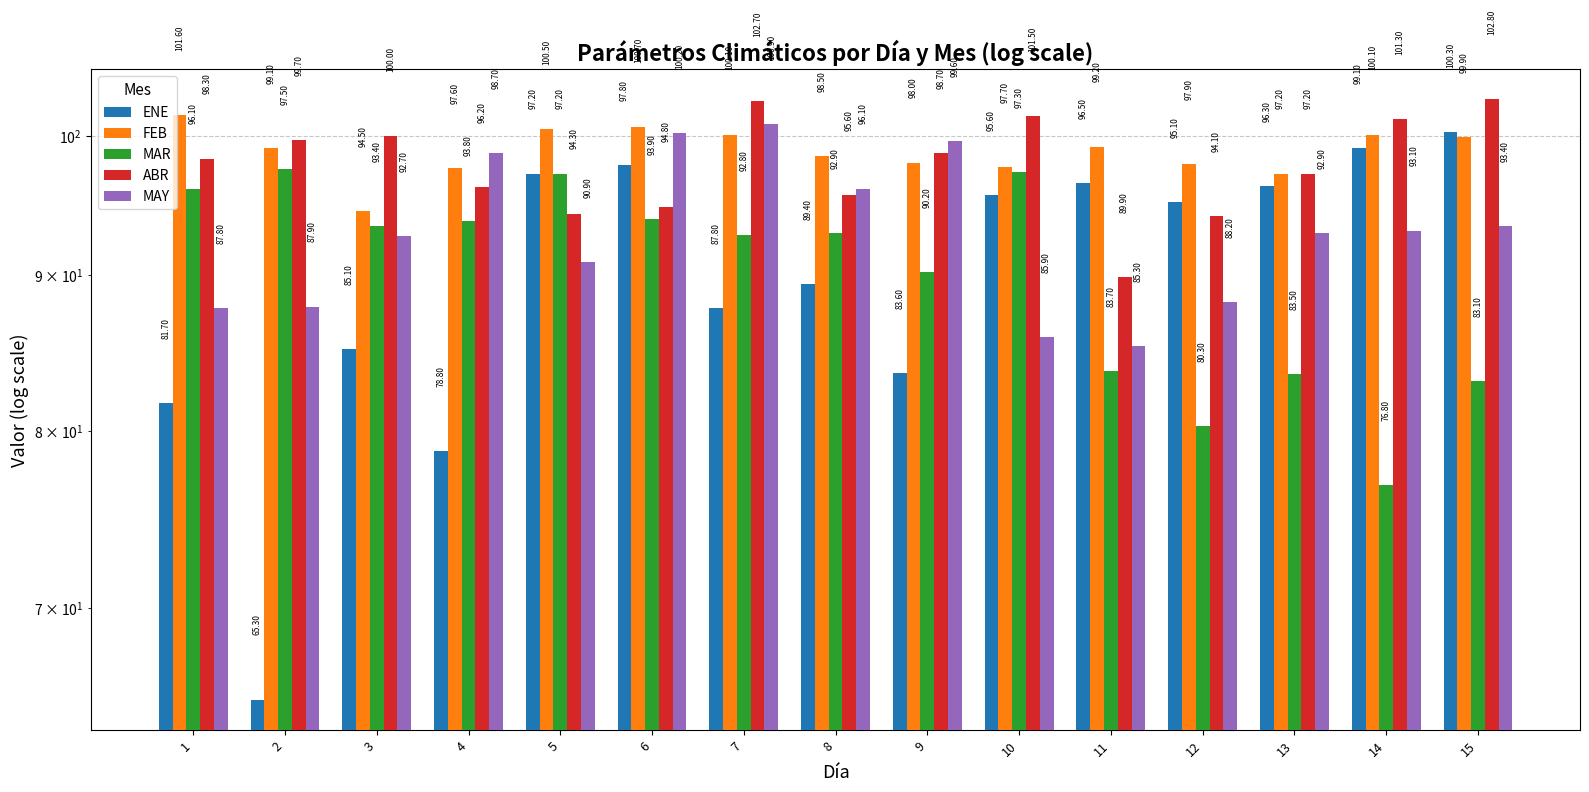

Count the number of categories in the chart.

15